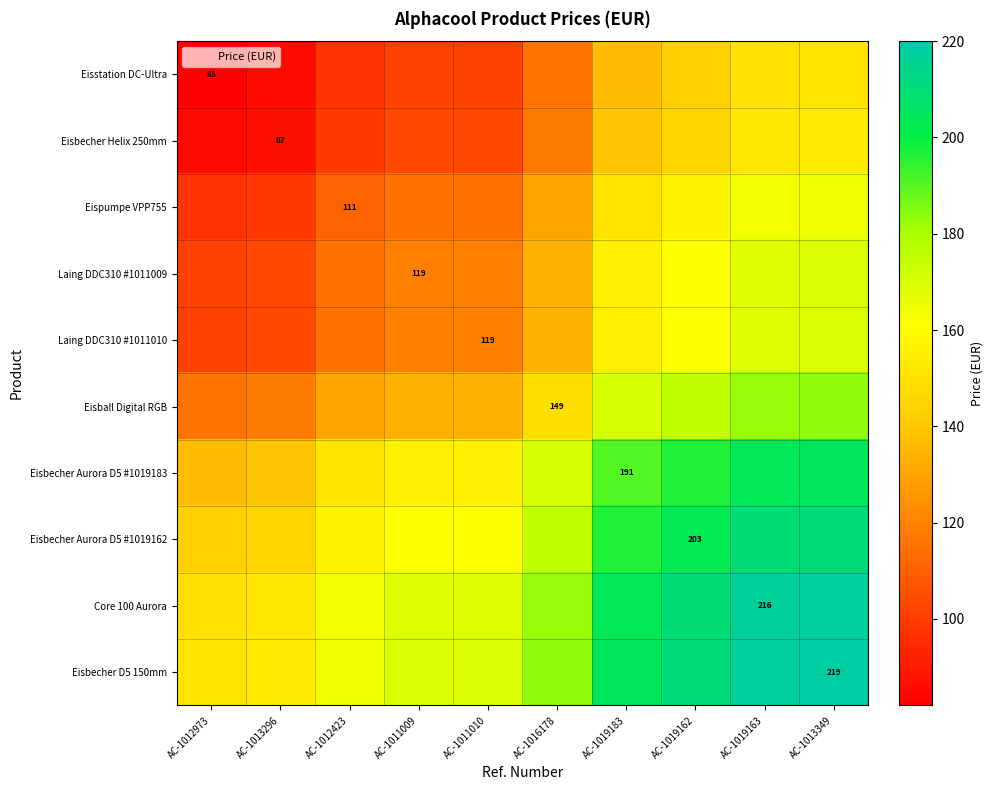

What is the lowest value of the Laing DDC310 #1011009 series?

100.9